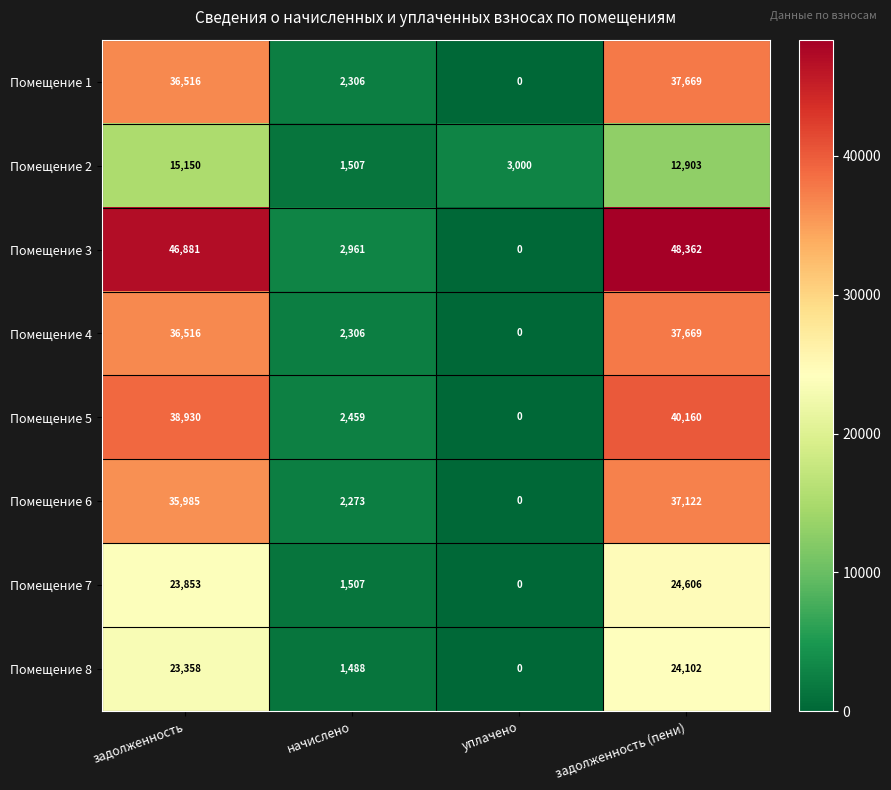

How many data points in Помещение 7 are less than 23853?

2